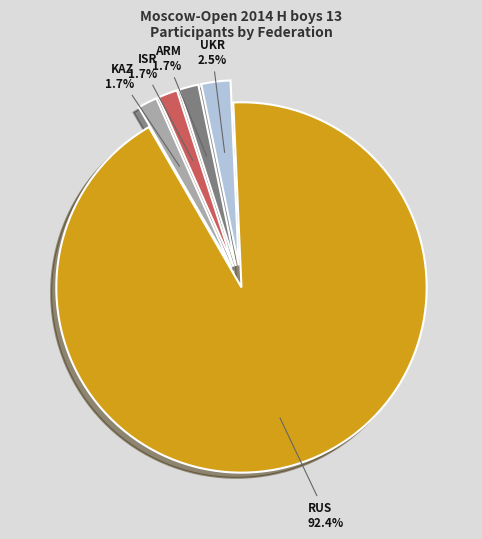

Is there a majority slice in this chart?

Yes